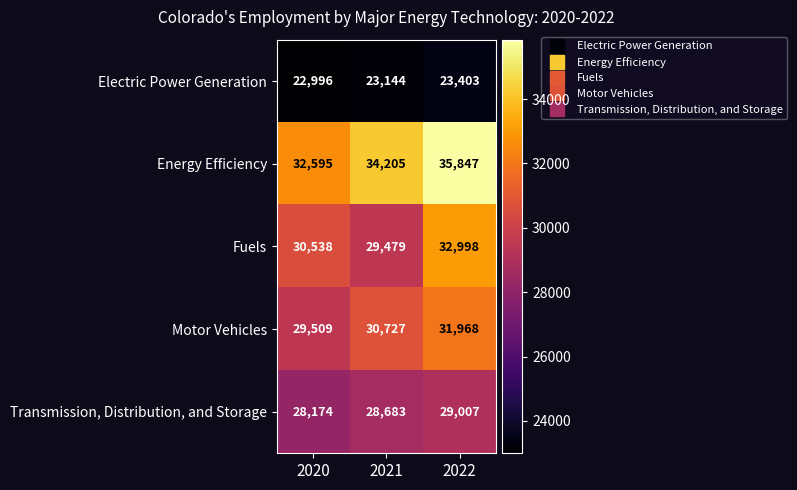

Rank the series at 2020 from lowest to highest value.

Electric Power Generation, Transmission, Distribution, and Storage, Motor Vehicles, Fuels, Energy Efficiency